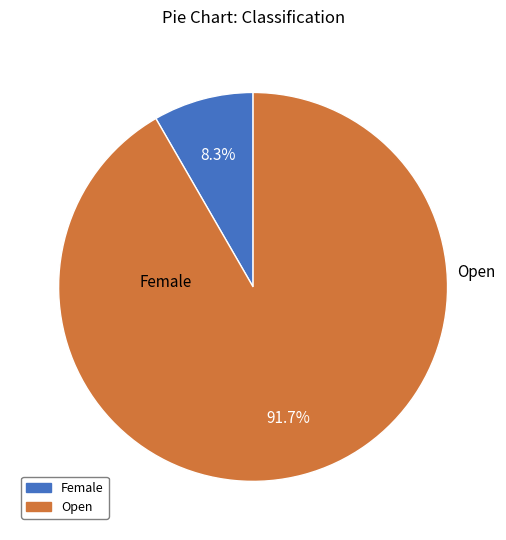

Count the number of slices in the pie.

2